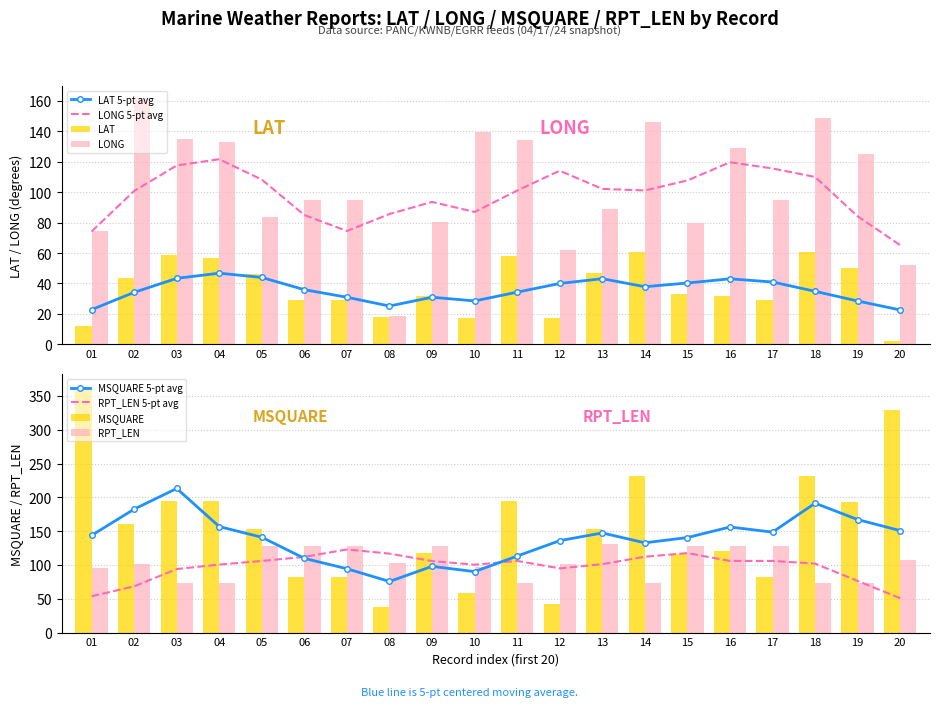

Reading left to right, extract all data points from this chart.

LAT: 12.3	43.4	58.4	56.8	46.0	29.3	29.3	18.2	32.0	17.1	58.3	17.1	47.0	60.6	32.8	31.9	29.3	60.8	50.1	2.2
LONG: 74.2	161.7	135.0	133.0	83.9	94.7	94.7	18.6	80.6	139.7	134.4	61.8	88.9	145.8	79.9	129.3	94.7	148.7	125.3	52.0
MSQUARE: 364.0	161.0	194.0	194.0	153.0	82.0	82.0	38.0	117.0	59.0	194.0	43.0	153.0	231.0	116.0	121.0	82.0	231.0	193.0	330.0
RPT_LEN: 95.0	101.0	73.0	73.0	128.0	128.0	128.0	103.0	128.0	97.0	73.0	101.0	131.0	73.0	128.0	128.0	128.0	73.0	73.0	108.0